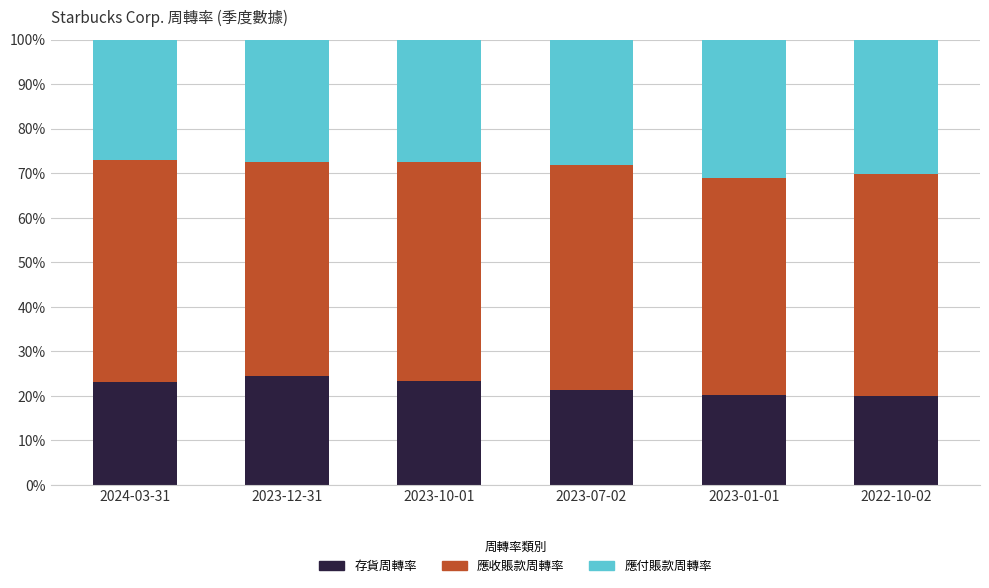

True or false: 存貨周轉率 has a value of 21.3 at 2023-07-02.

True